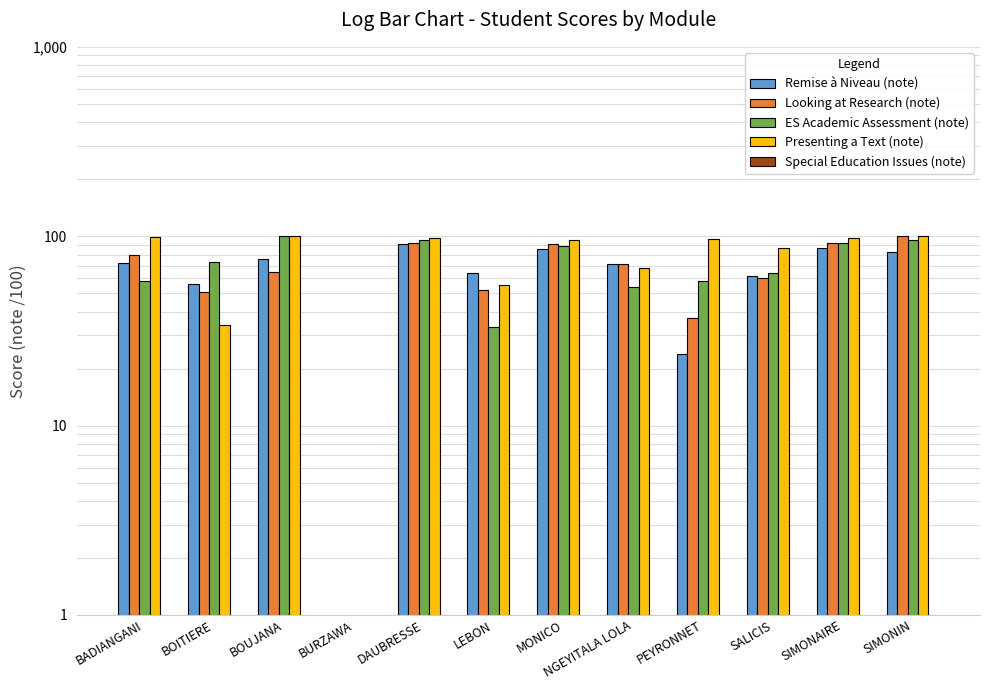

Rank the categories by ES Academic Assessment (note) value from lowest to highest.

BURZAWA, LEBON, NGEYITALA LOLA, BADIANGANI, PEYRONNET, SALICIS, BOITIERE, MONICO, SIMONAIRE, SIMONIN, DAUBRESSE, BOUJANA